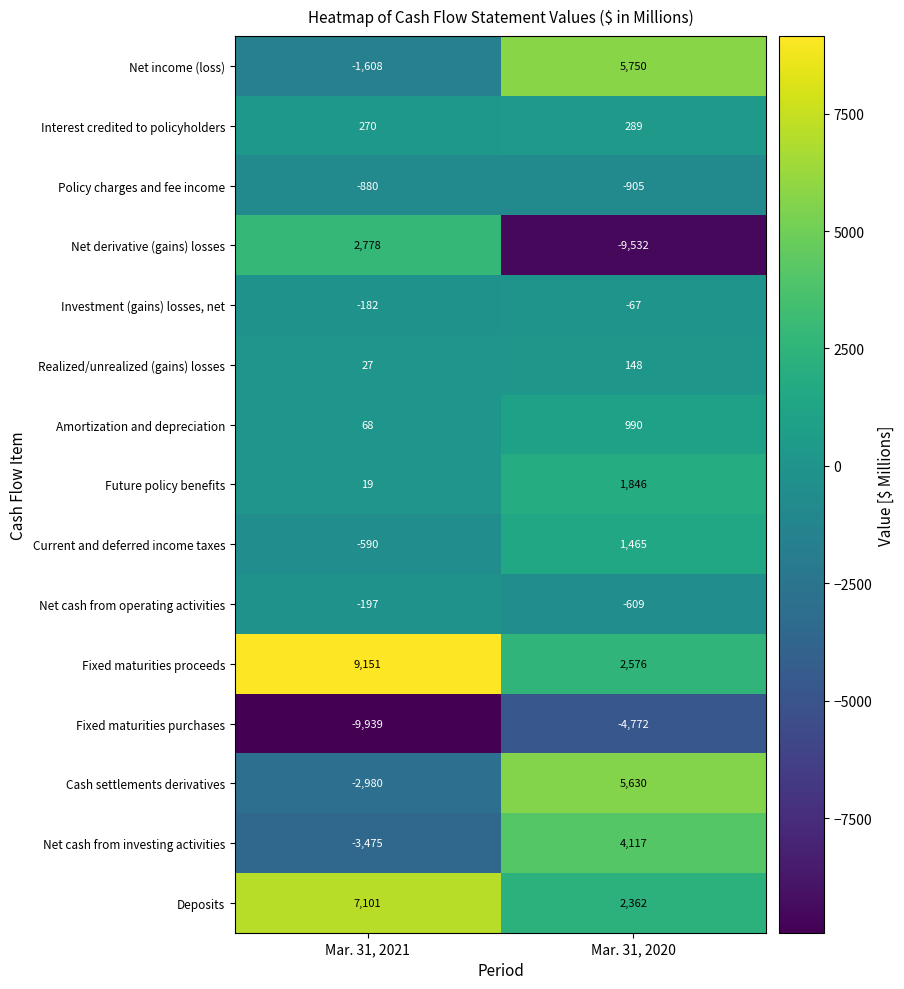

What is the difference between the maximum and minimum values in the Current and deferred income taxes series?

2055